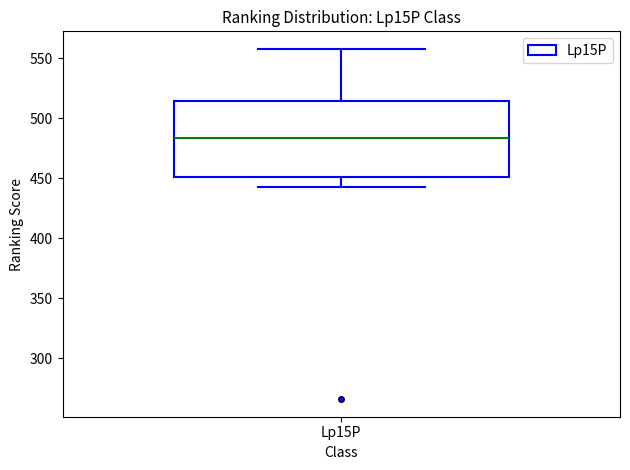

Where does the median line of the box for Lp15P sit on the y-axis? The values are not printed on the chart, so give them approximately, as read against the axis.

485